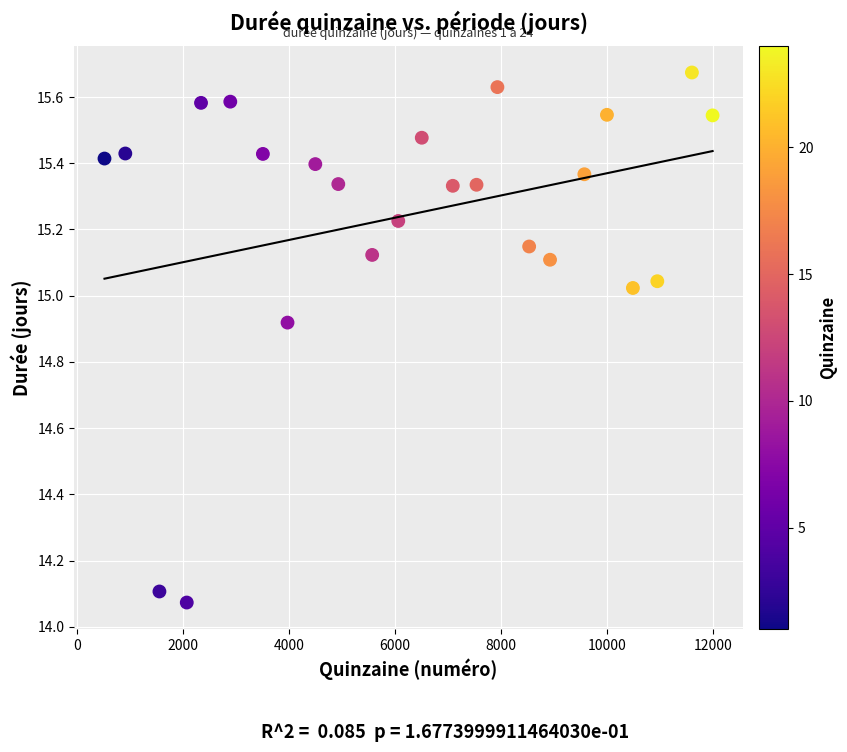

What is the range of Y values (max minus min)?

1.6